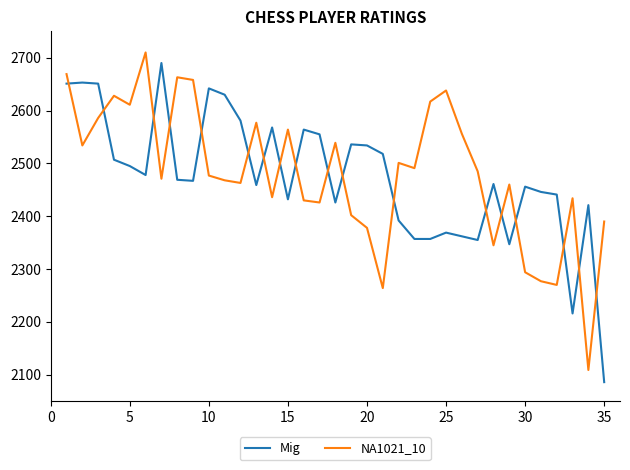

True or false: NA1021_10 and Mig intersect in this chart.

True